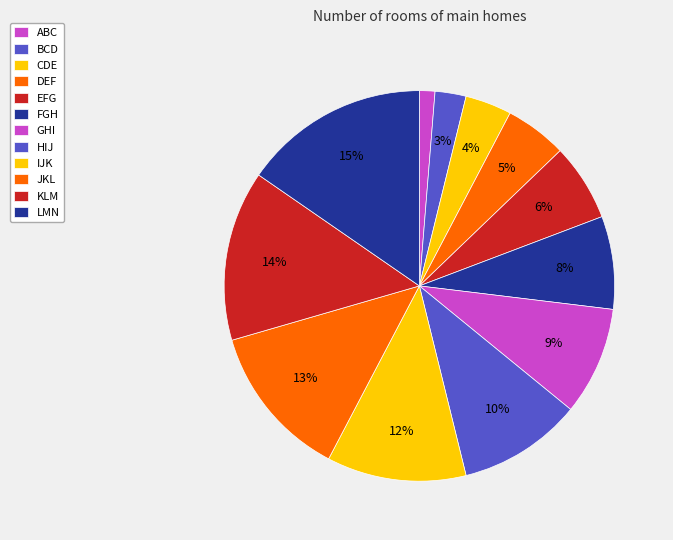

Do CDE and GHI together represent more than half of the pie?

No